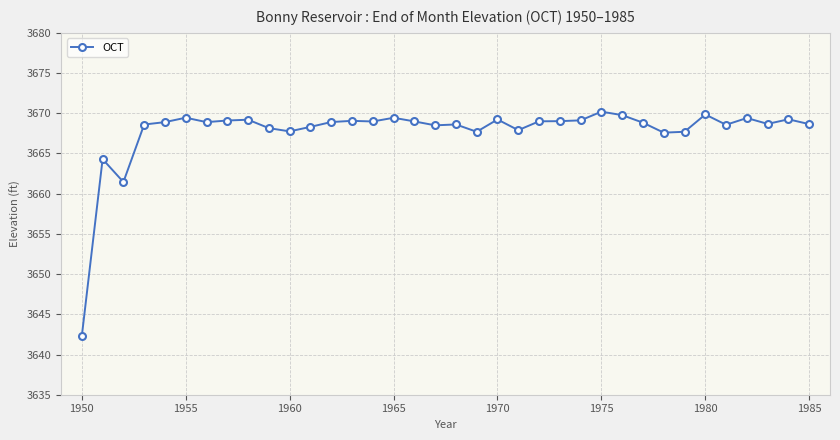

What is the smallest value displayed?

3642.3